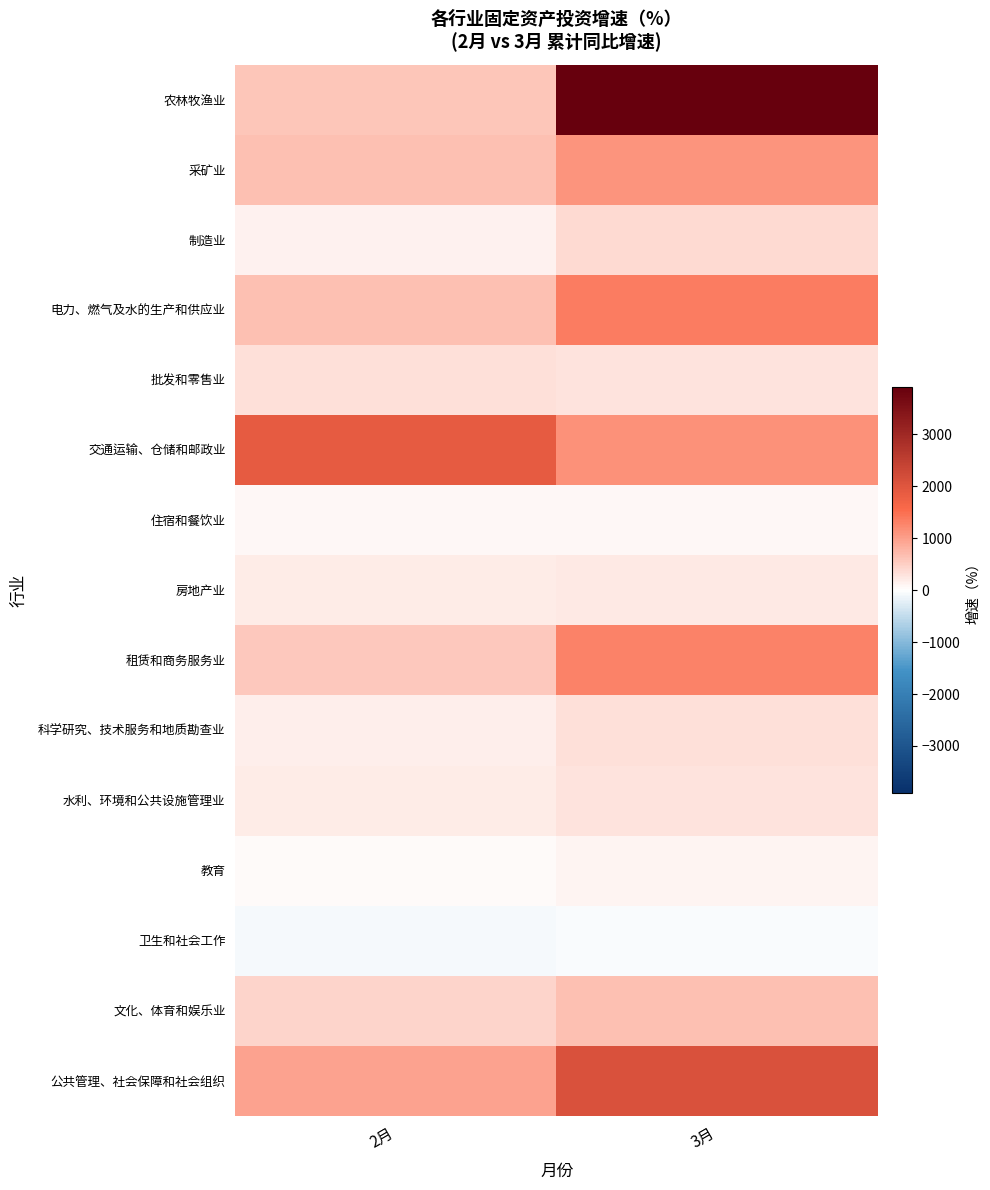

What is the total value across all series at 3月?

13226.8